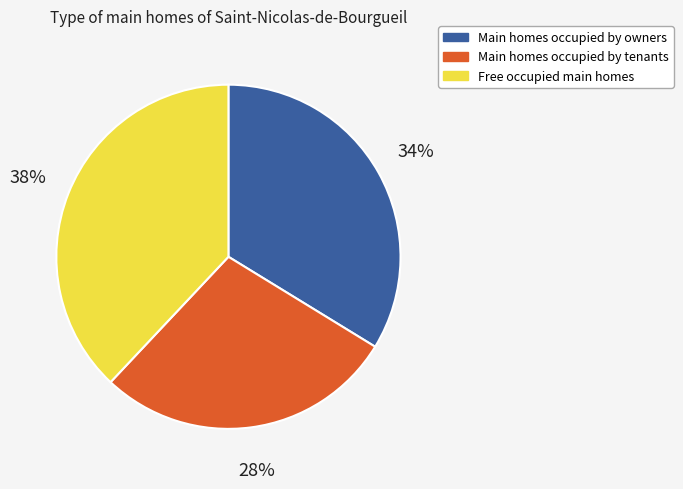

Count the number of slices in the pie.

3